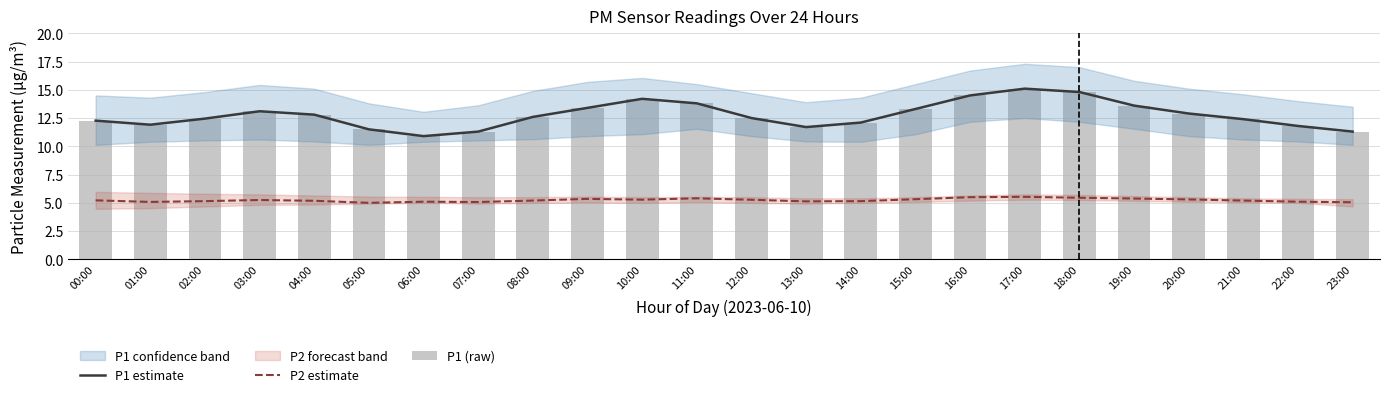

At which category does the chart reach its minimum across all series?

05:00